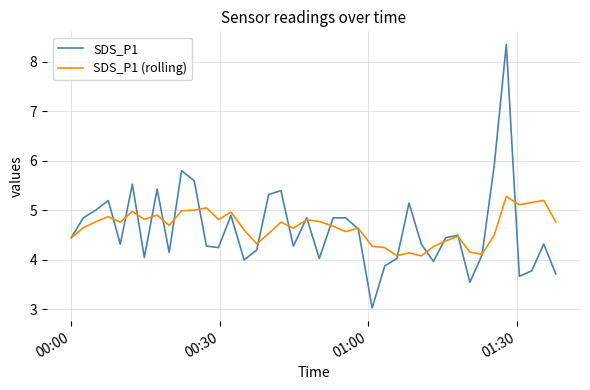

Rank the series by their maximum value, from highest to lowest.

SDS_P1, SDS_P1 (rolling)